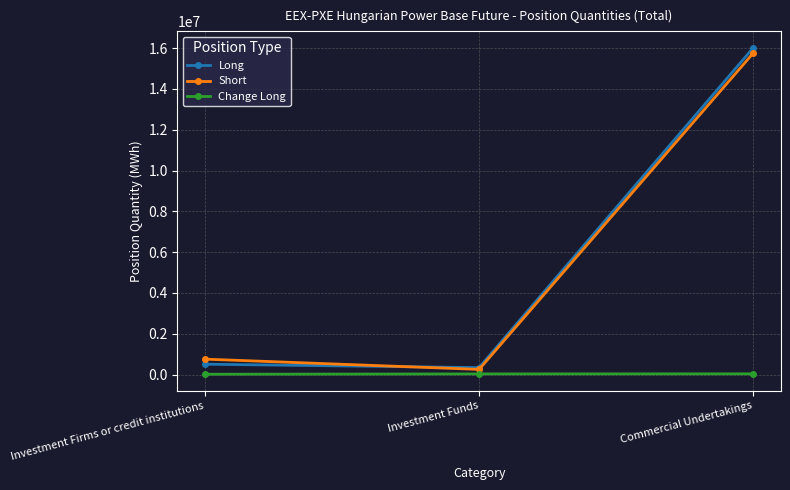

What is the spread (max minus min) of values at Commercial Undertakings?

15979667